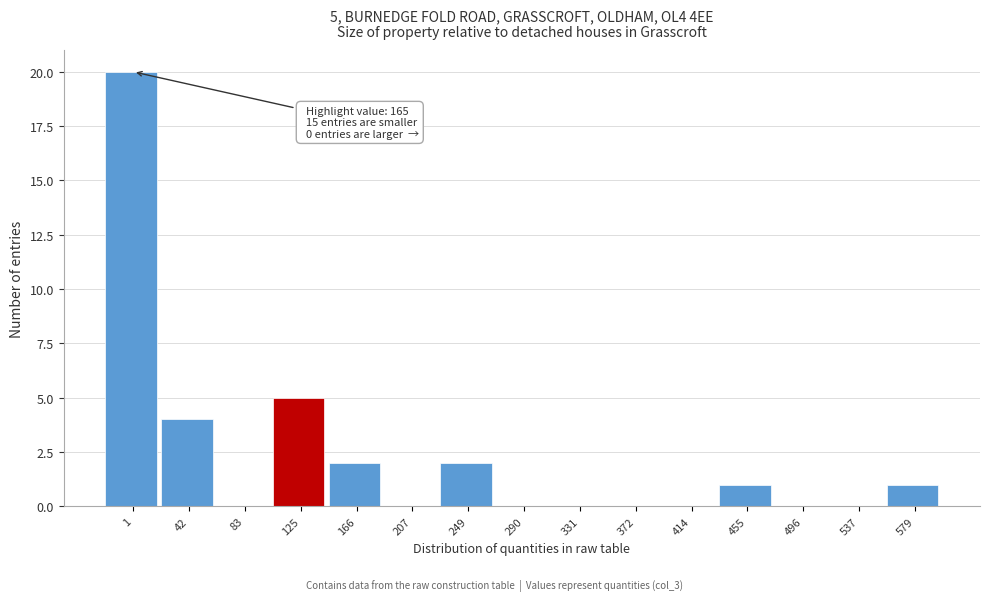

Reading right to left, transcribe all the data shown in this chart.

579=1	537=0	496=0	455=1	414=0	372=0	331=0	290=0	249=2	207=0	166=2	125=5	83=0	42=4	1=20